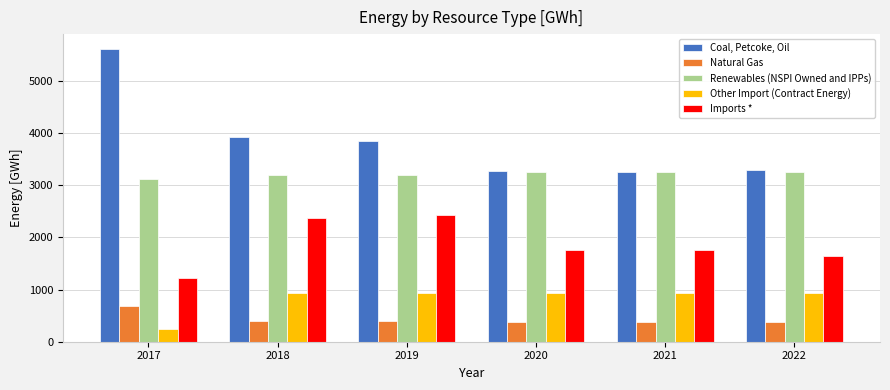

Is the value of Renewables (NSPI Owned and IPPs) at 2019 greater than the value of Imports * at 2021?

Yes